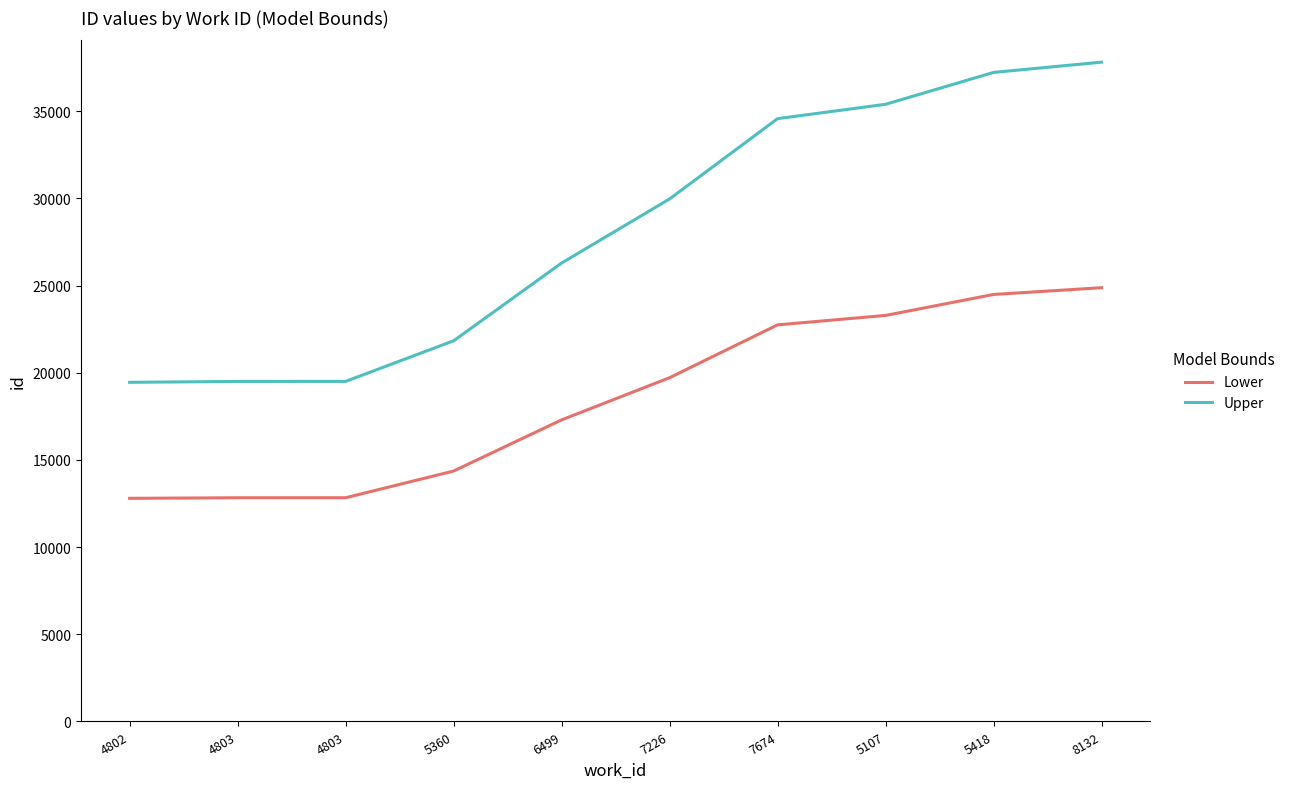

Count the number of categories in the chart.

10